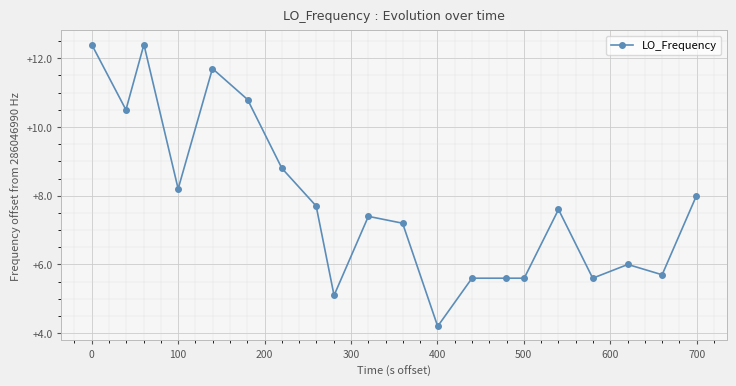

What is the value of the 19th point from the left?

5.7